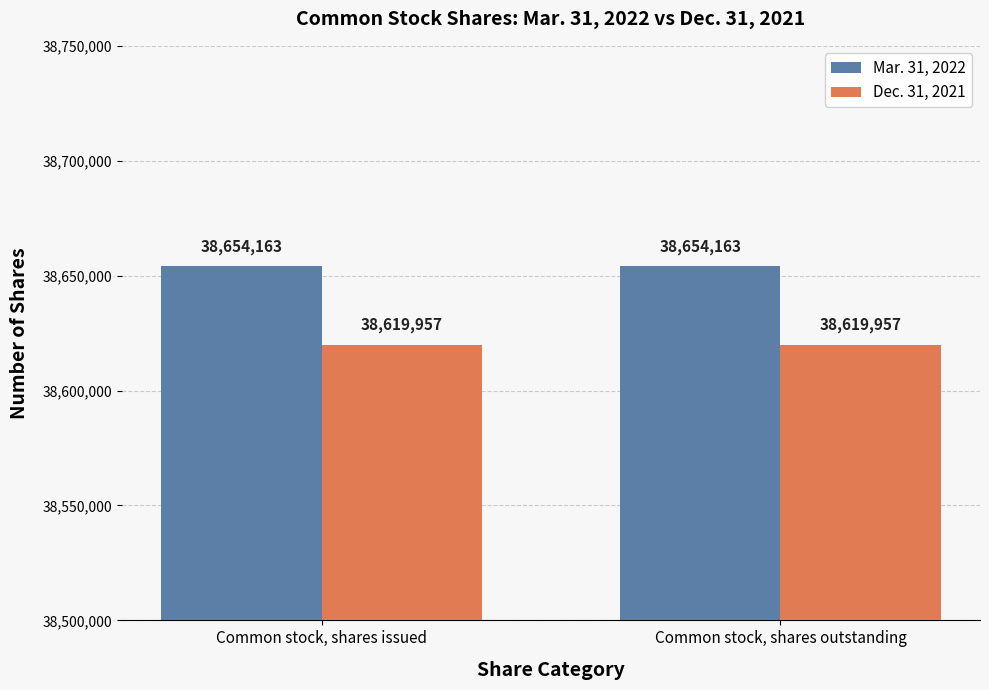

Reading left to right, transcribe all the data shown in this chart.

Mar. 31, 2022: Common stock, shares issued=38654163	Common stock, shares outstanding=38654163
Dec. 31, 2021: Common stock, shares issued=38619957	Common stock, shares outstanding=38619957